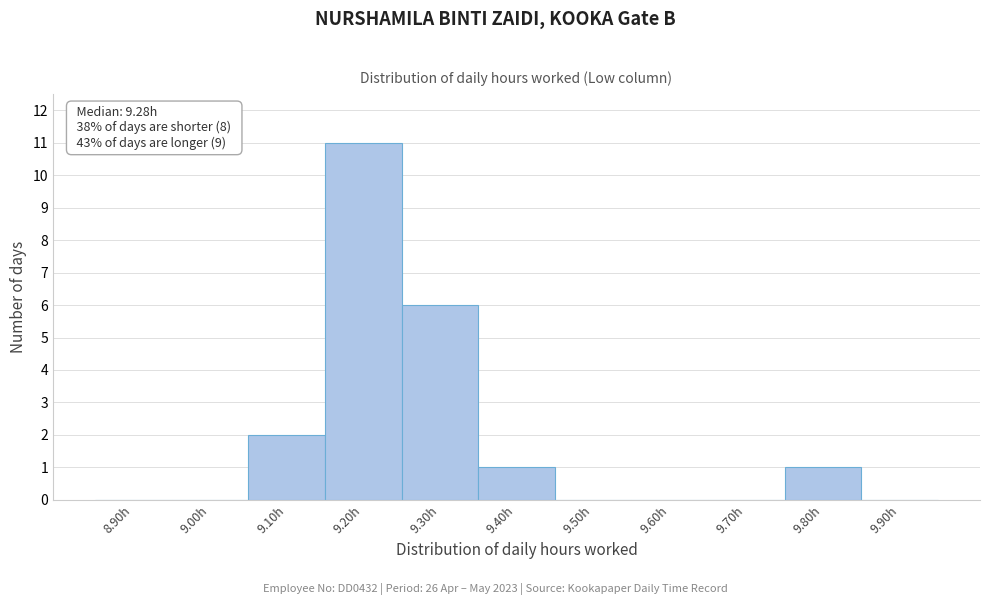

Reading left to right, transcribe all the data shown in this chart.

8.90h=0	9.00h=0	9.10h=2	9.20h=11	9.30h=6	9.40h=1	9.50h=0	9.60h=0	9.70h=0	9.80h=1	9.90h=0